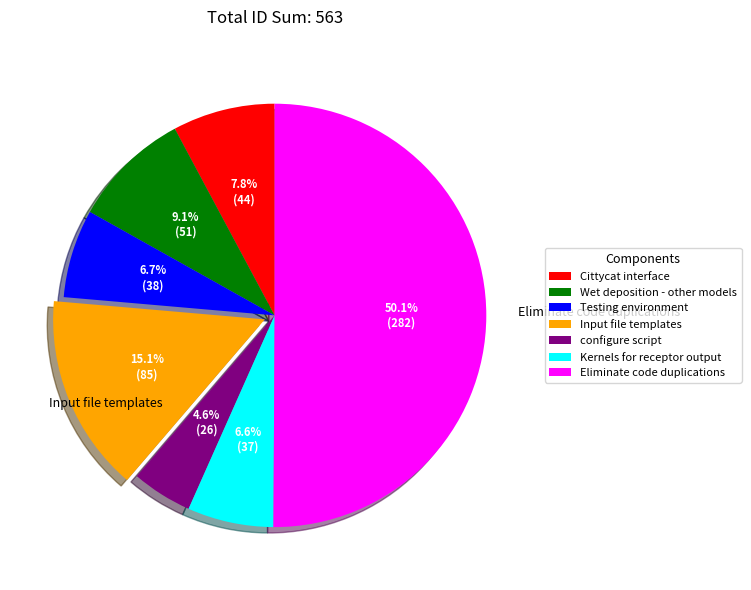

Which slice is the largest?

Eliminate code duplications